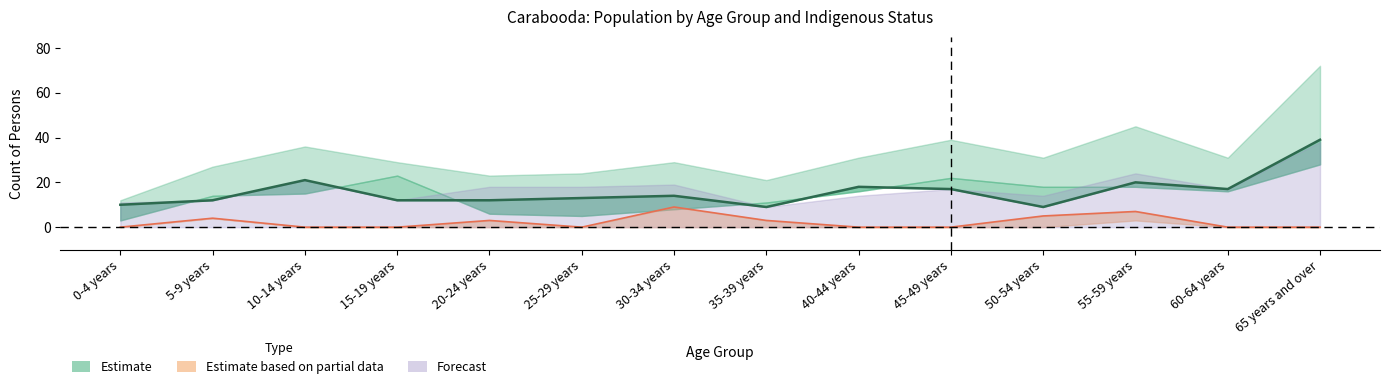

How many values in the Non-Indigenous Males series exceed 14?

6